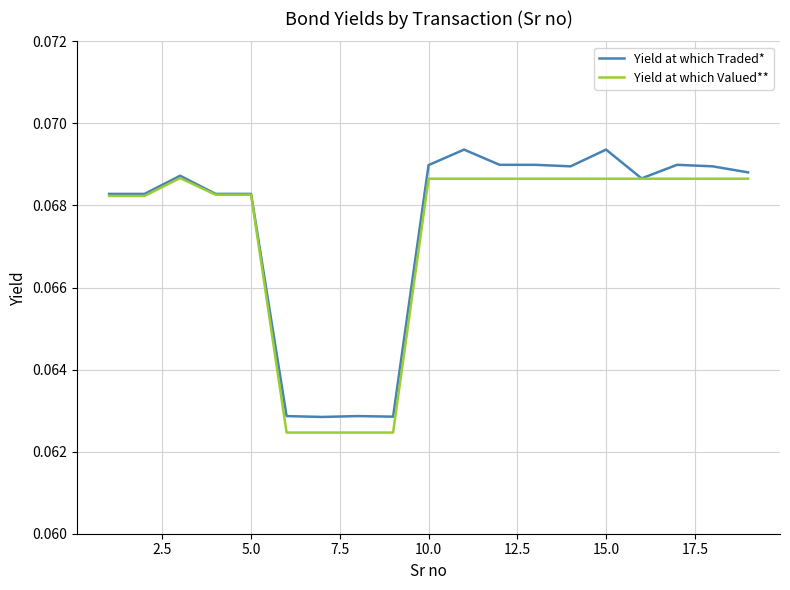

What are all the series names shown in the legend?

Yield at which Traded*, Yield at which Valued**